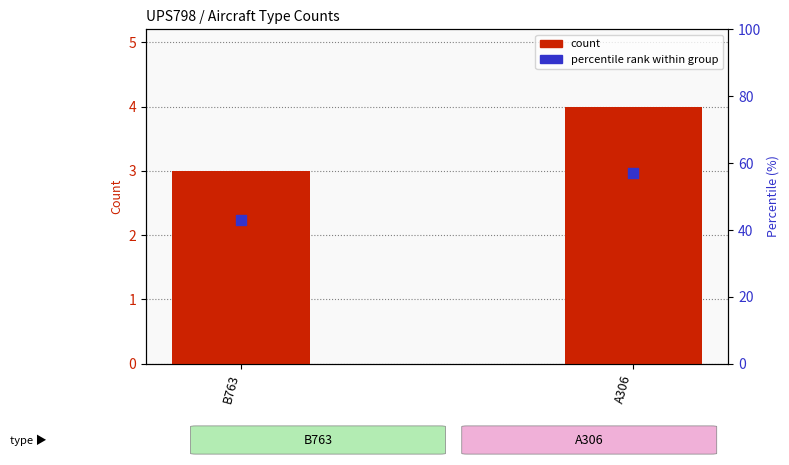

Is the value of count at A306 greater than the value of percentile rank within group at A306?

No